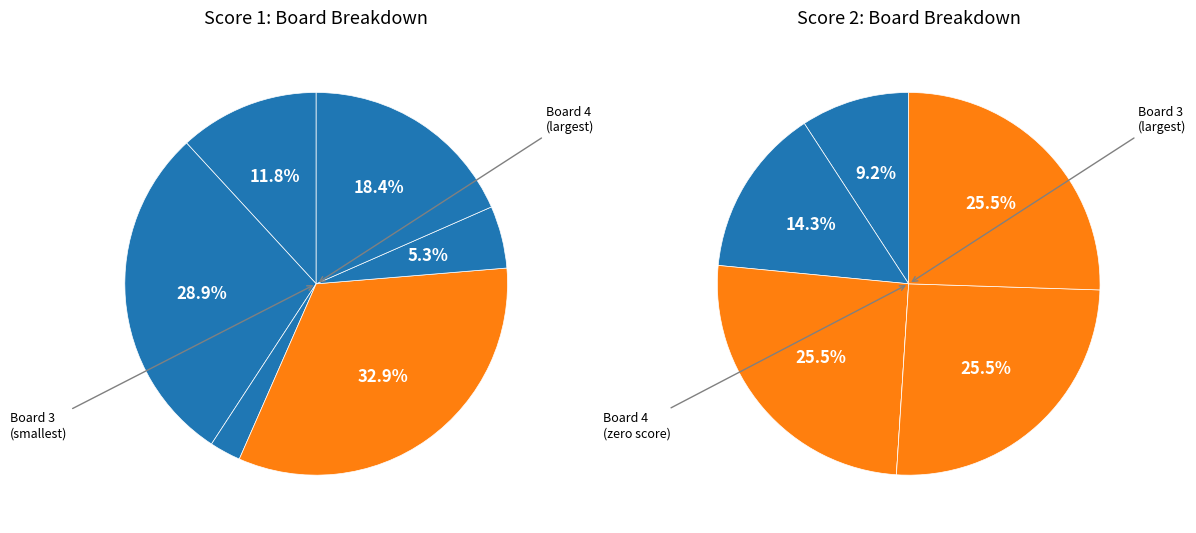

The 6 slice represents 9% of the pie. True or false?

False